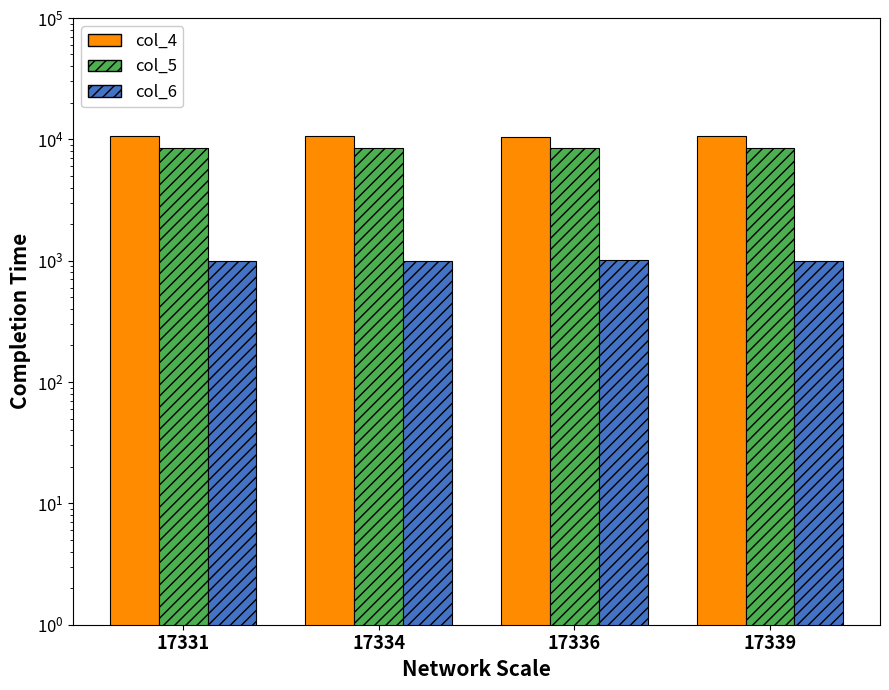

How many bars are there in each group?

3